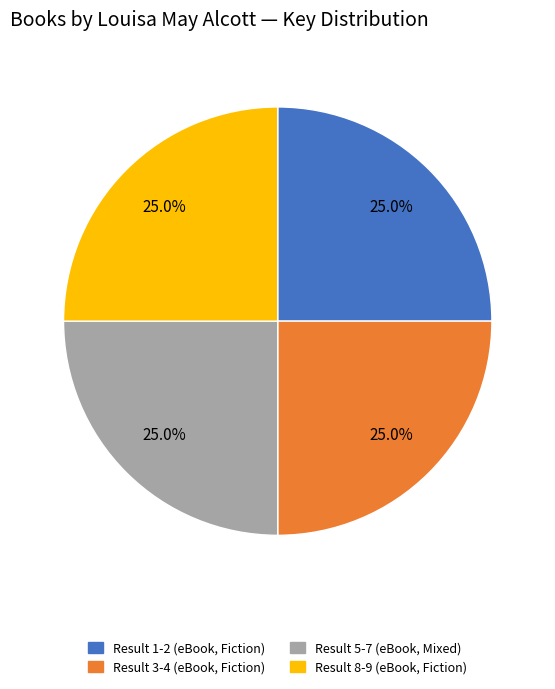

Does any single category account for the majority?

No